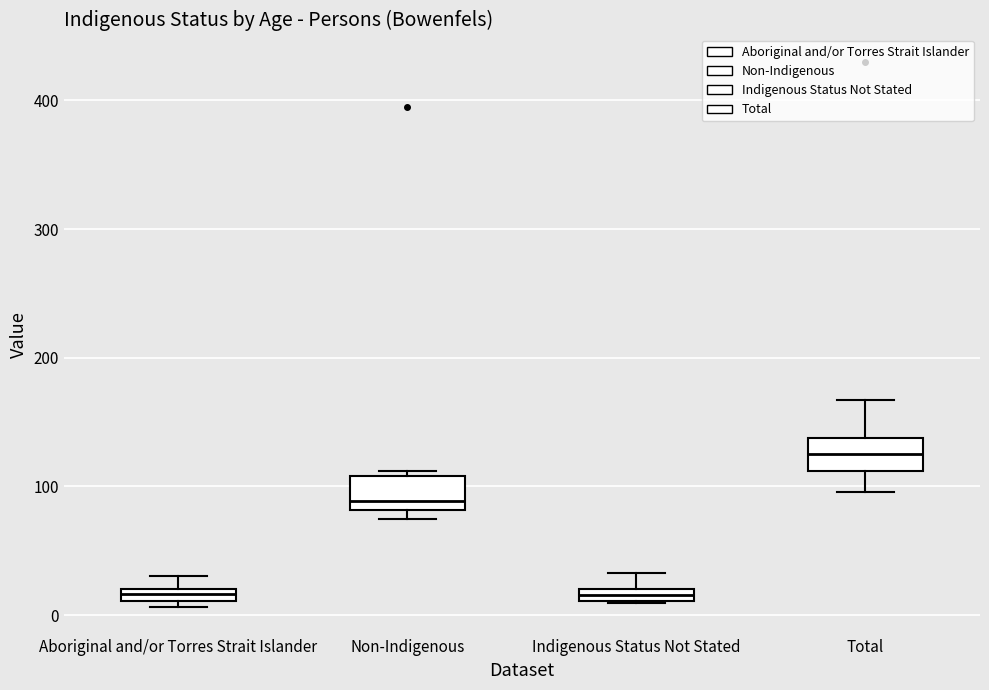

Which box has the highest median line?

Total